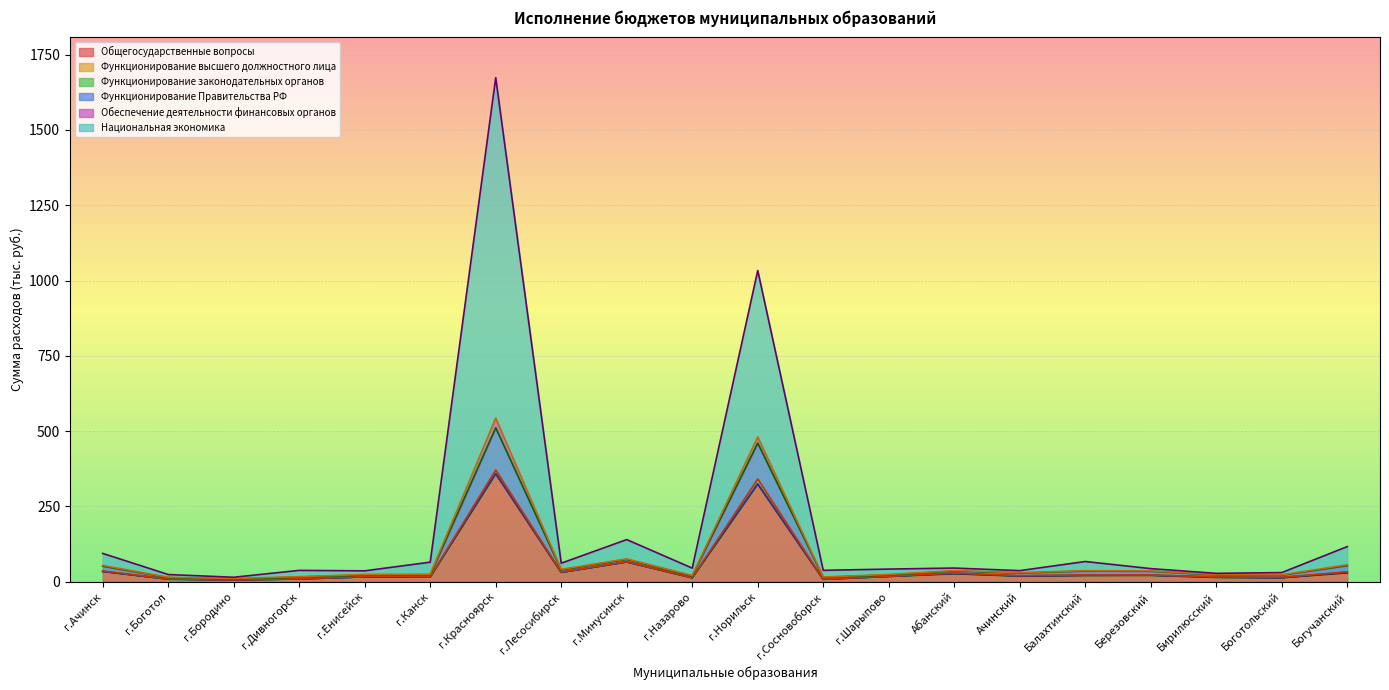

What is the difference between the highest and lowest values at г.Канск?

49.2